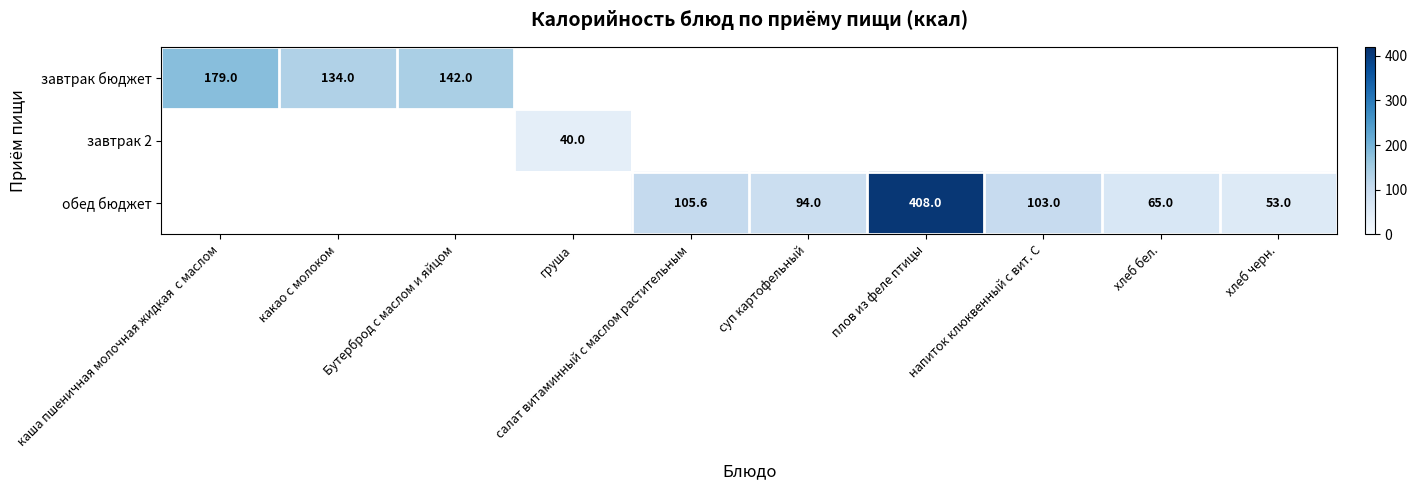

Is it true that обед бюджет equals 47.2 at салат витаминный с маслом растительным?

False